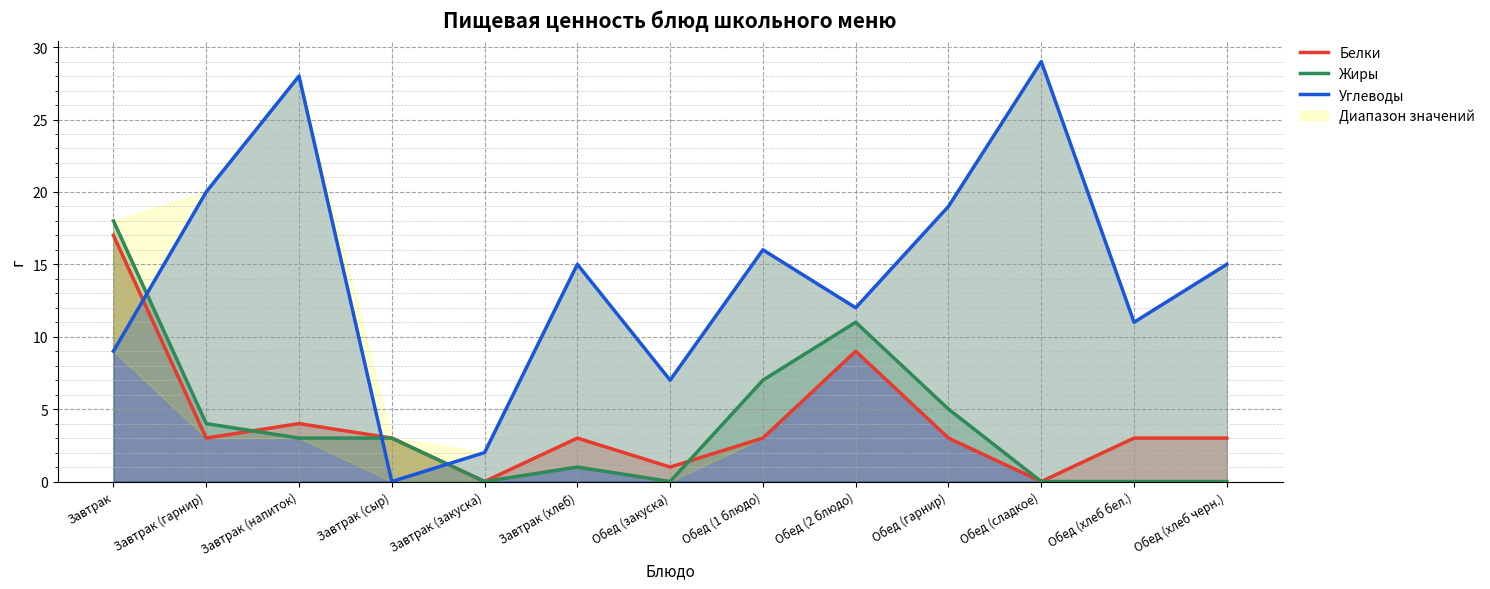

What is the label of the 4th point from the left?

Завтрак (сыр)